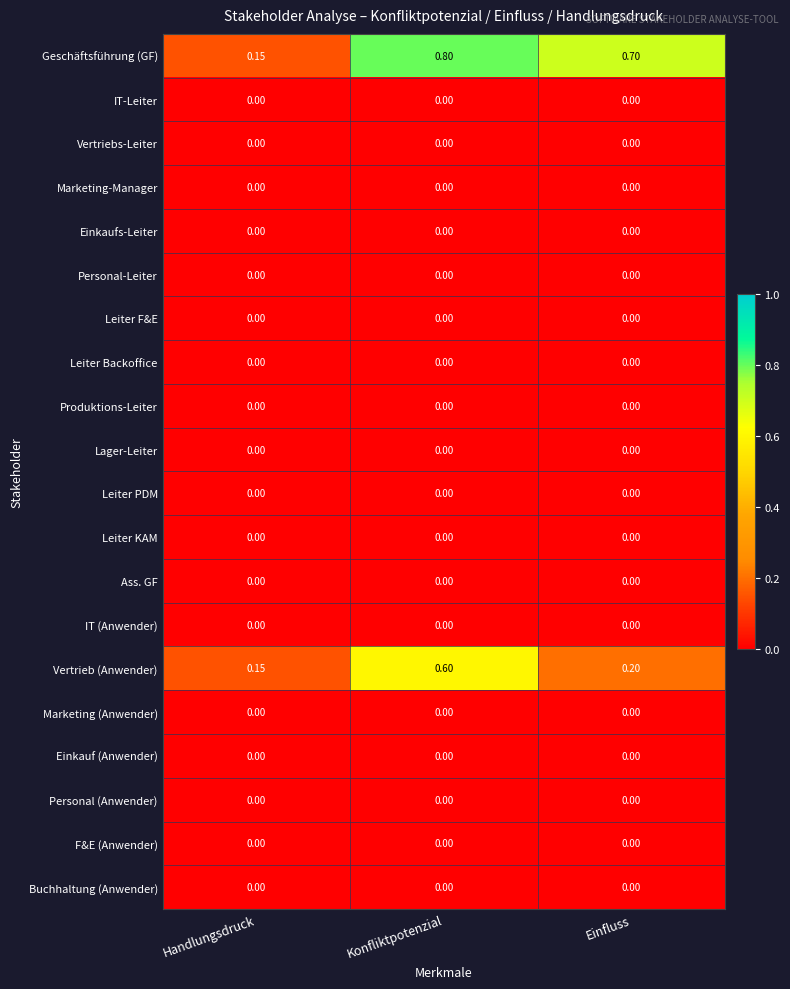

Which series has the largest range (max minus min)?

Geschäftsführung (GF)